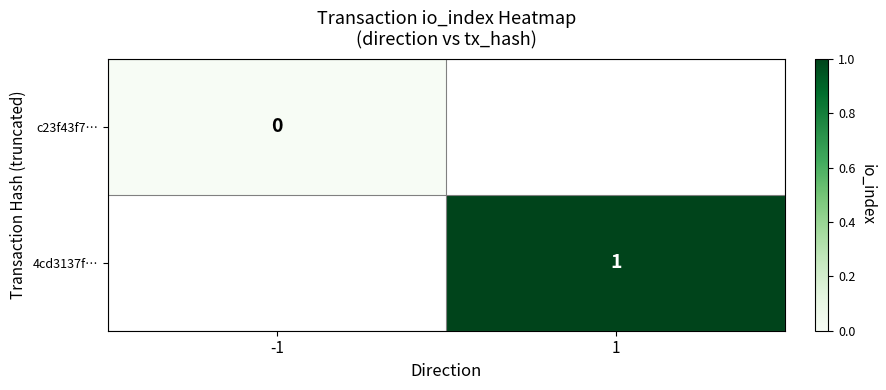

How many series are shown in this chart?

2